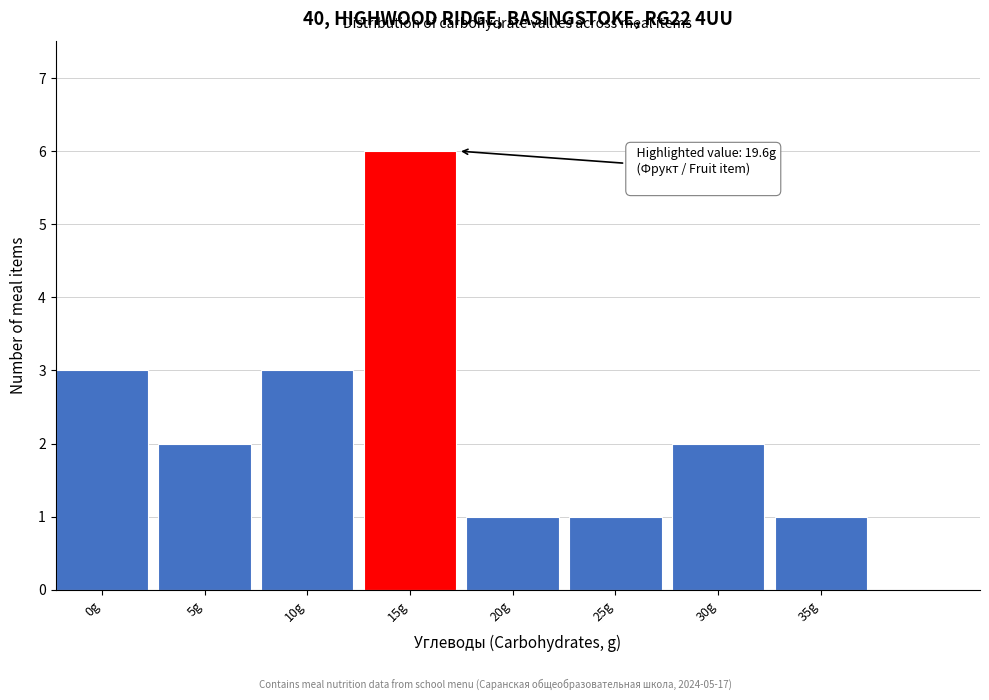

Reading left to right, list all the values displayed in this chart.

0g=3	5g=2	10g=3	15g=6	20g=1	25g=1	30g=2	35g=1